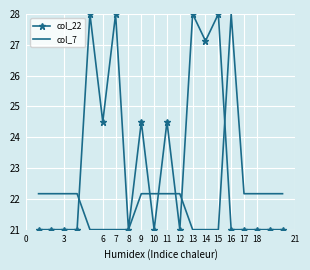

List the series in order of their overall mean, highest first.

col_22, col_7